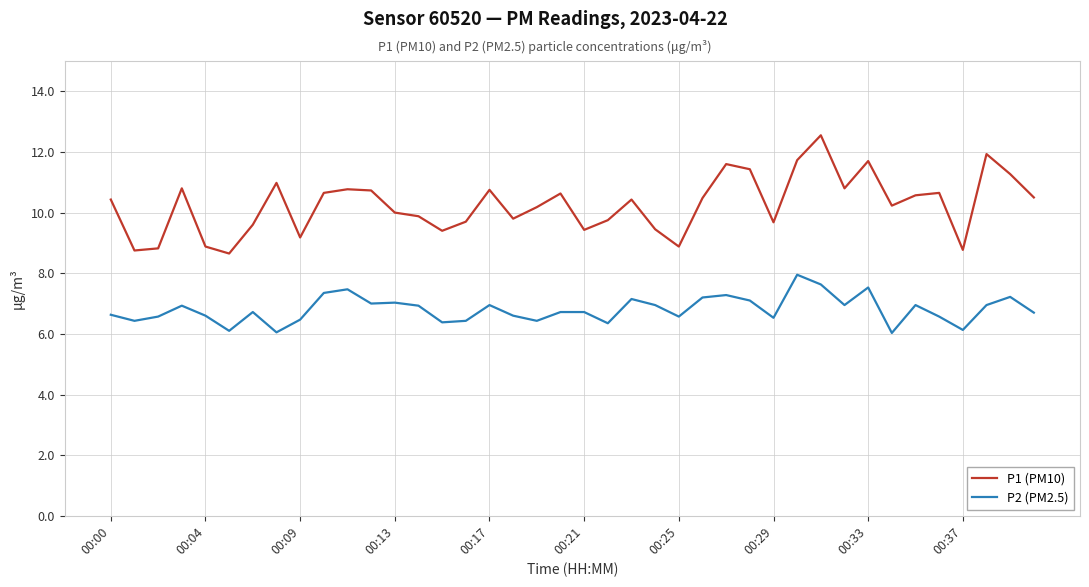

Which series has the widest spread of values?

P1 (PM10)